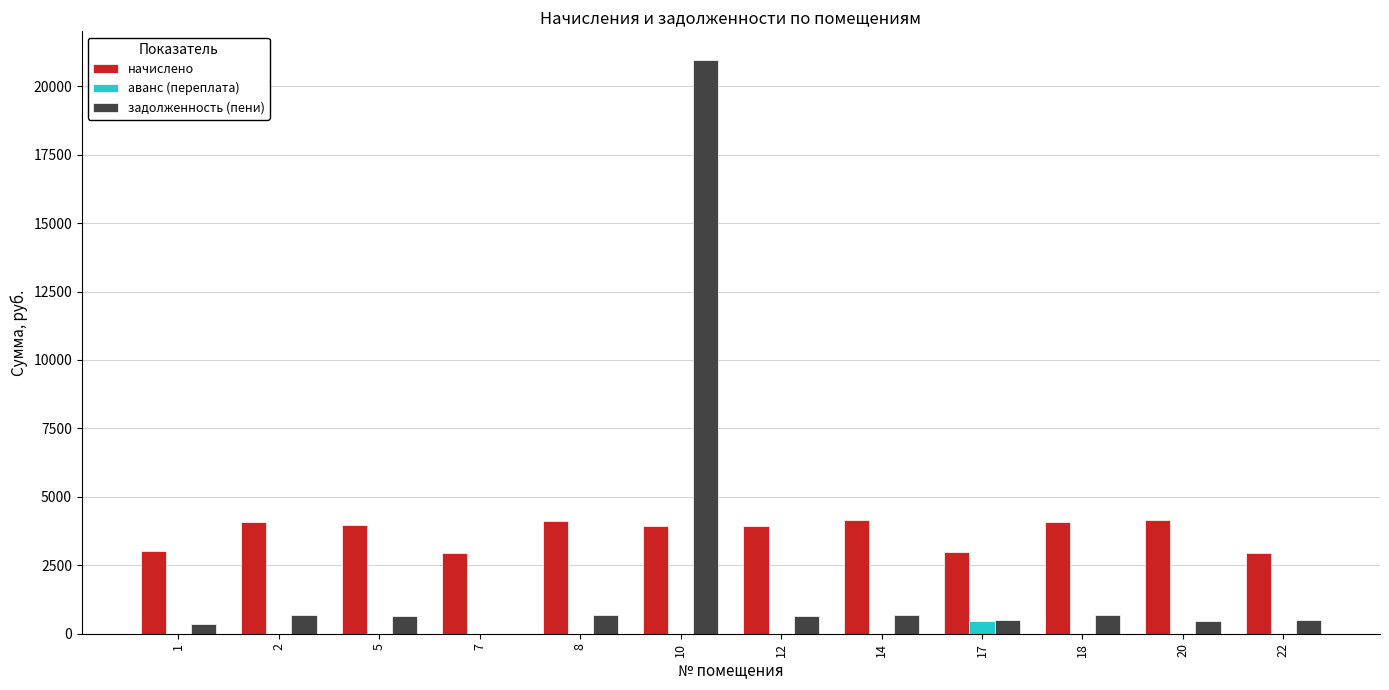

Are the bars grouped side by side (vs. stacked)?

Yes